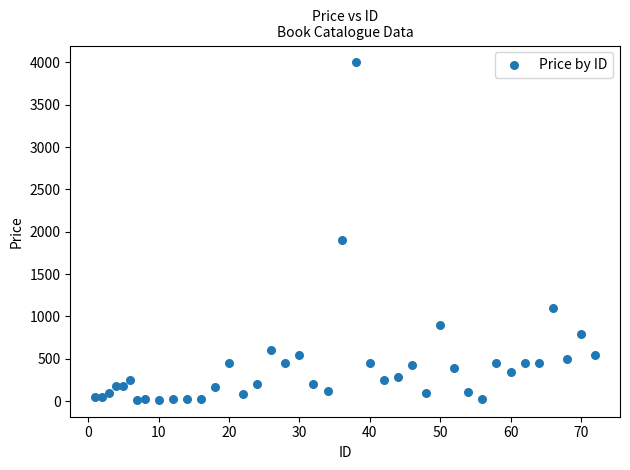

What is the range of Y values (max minus min)?

3985